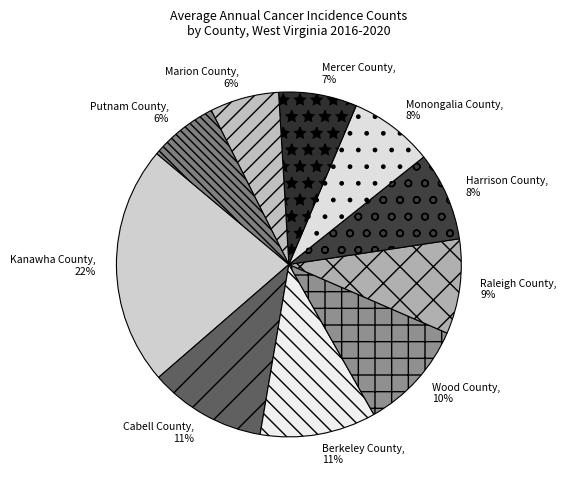

To the nearest percent, what percentage of the pie is Berkeley County?

11%